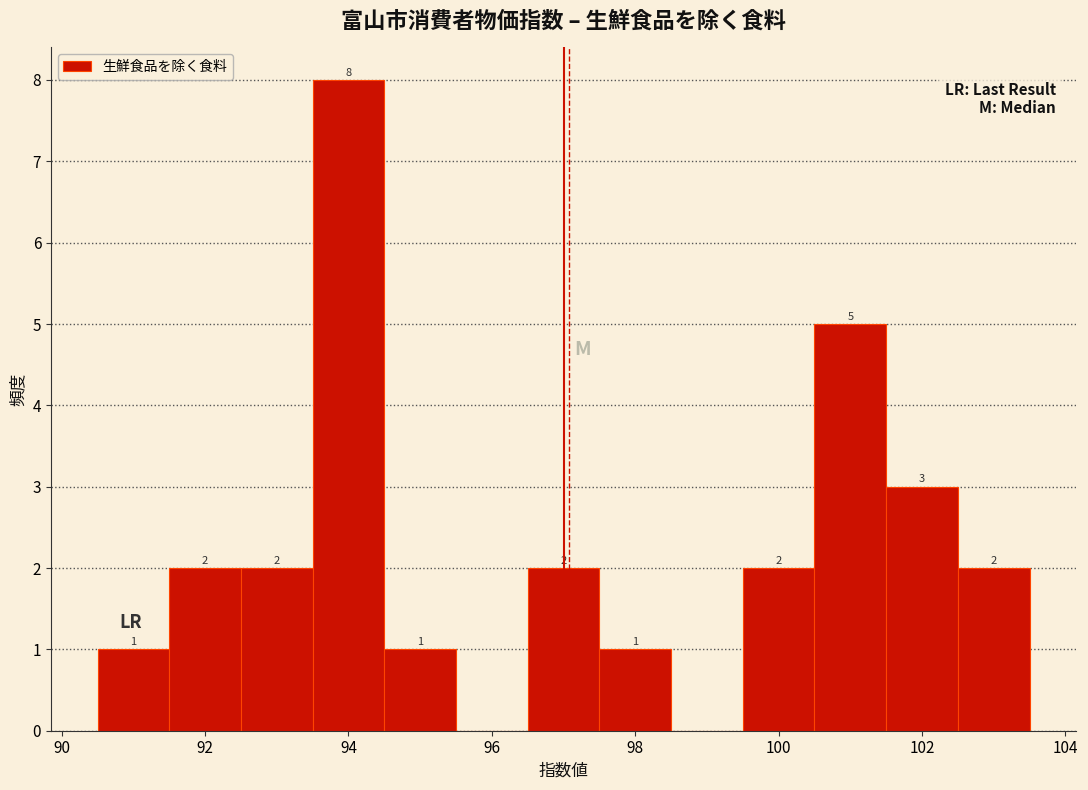

Which range on the x-axis has the tallest bar?

93.5 to 94.5